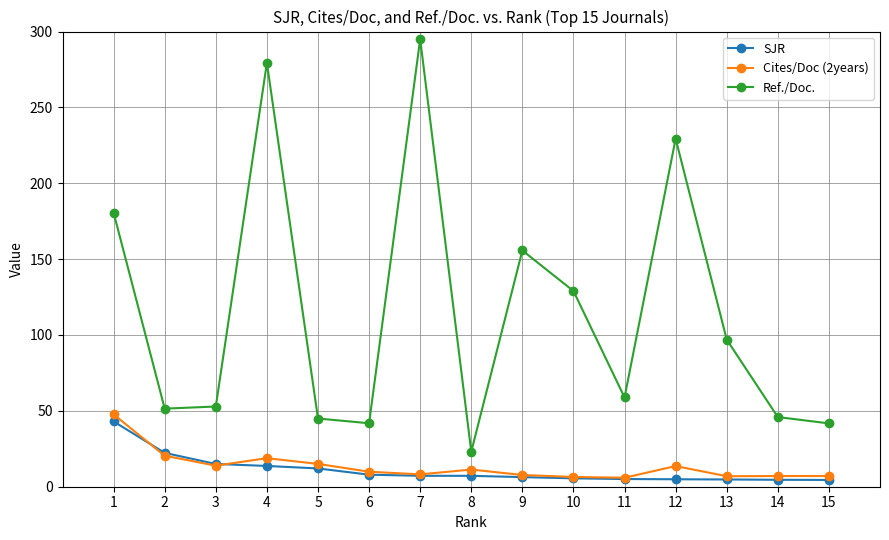

The Ref./Doc. series shows 58.9 at 11. True or false?

True